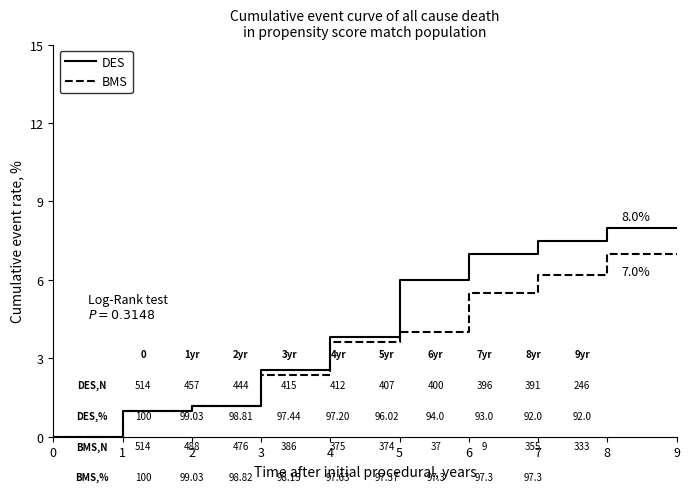

Reading left to right, extract all data points from this chart.

DES: 0=0.0	1=1.0	2=1.2	3=2.6	4=3.8	5=6.0	6=7.0	7=7.5	8=8.0	9=8.0
BMS: 0=0.0	1=1.0	2=1.2	3=2.4	4=3.6	5=4.0	6=5.5	7=6.2	8=7.0	9=7.0